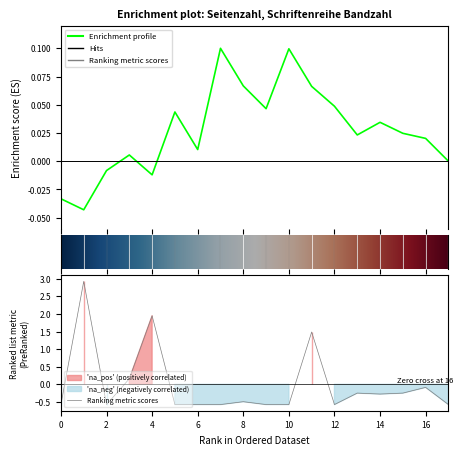

True or false: there are more than 0 points higher than both neighbors.

True